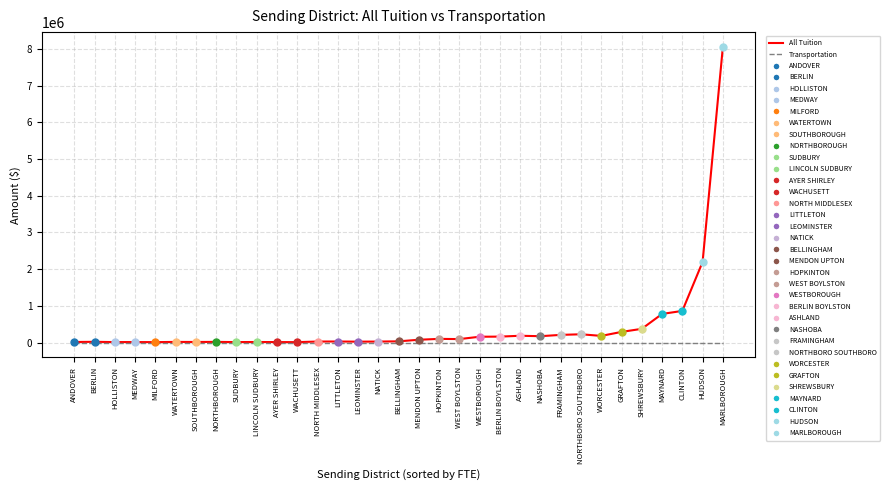

List the series in order of their overall mean, highest first.

All Tuition, Transportation